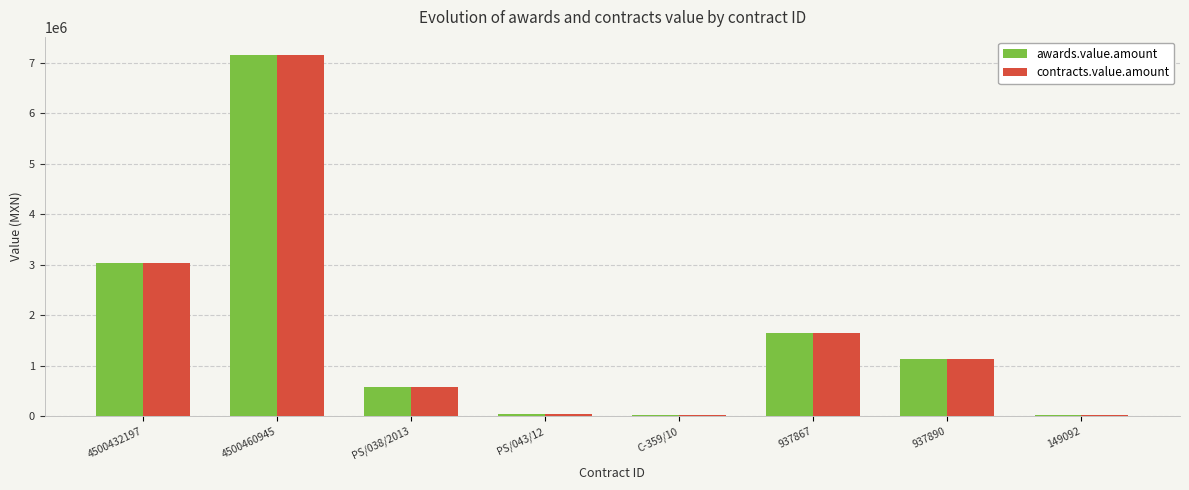

Where does the contracts.value.amount series first go above 1137582?

4500432197